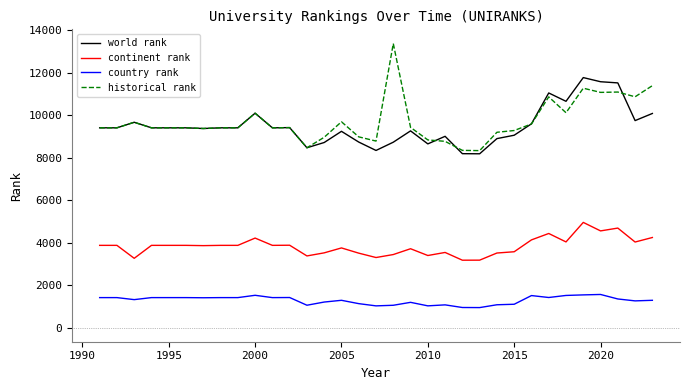

What is the maximum value for continent rank?

4951